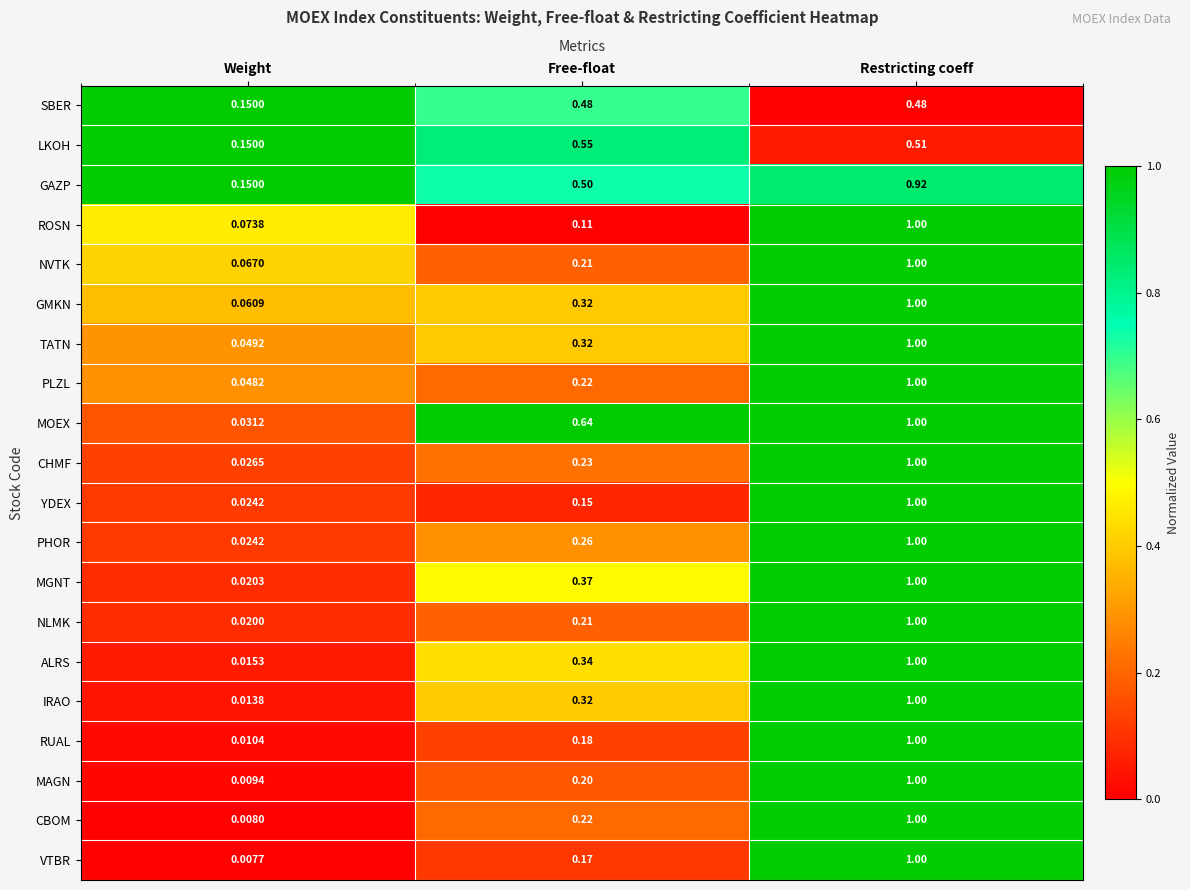

At which label does ALRS reach its minimum?

Weight